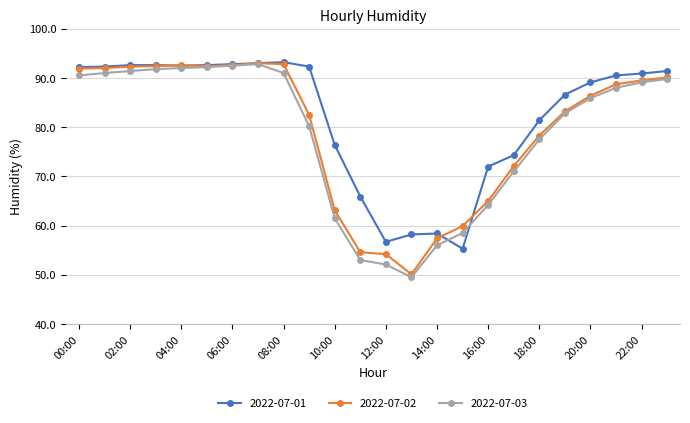

What is the average value of the 2022-07-01 series?

82.2